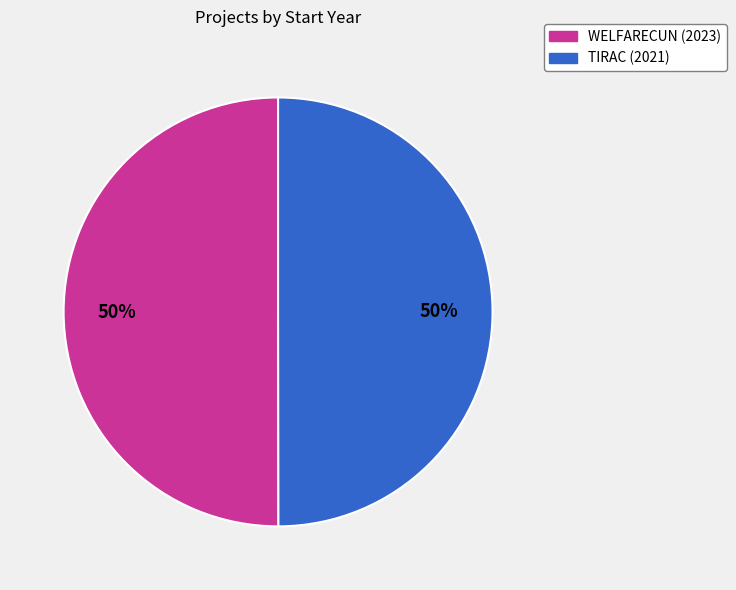

How many slices are in this pie chart?

2